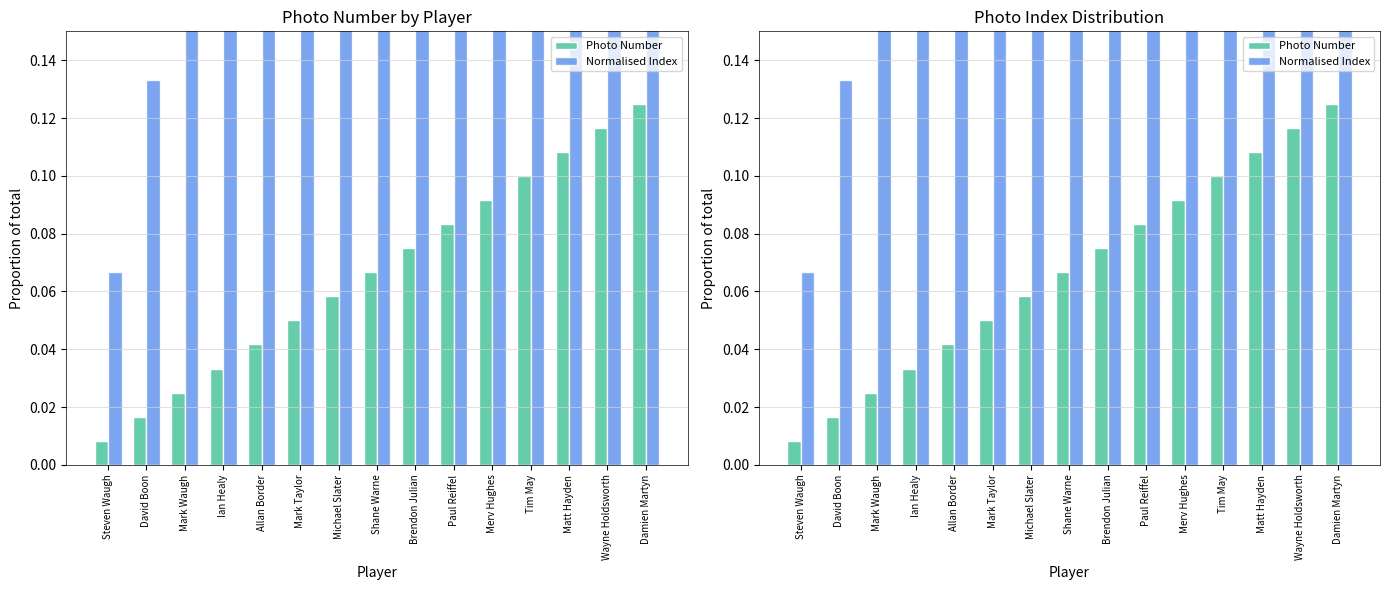

What is the total value across all series at Steven Waugh?

0.1